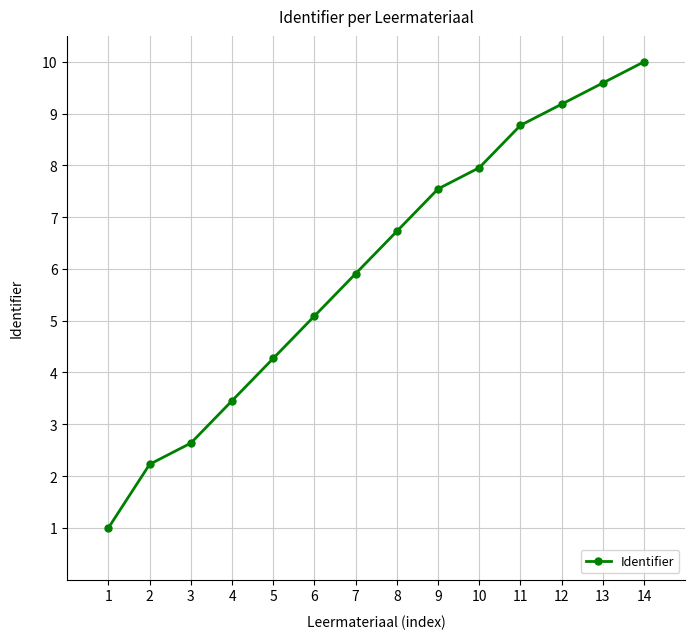

How many data points are less than 6?

7